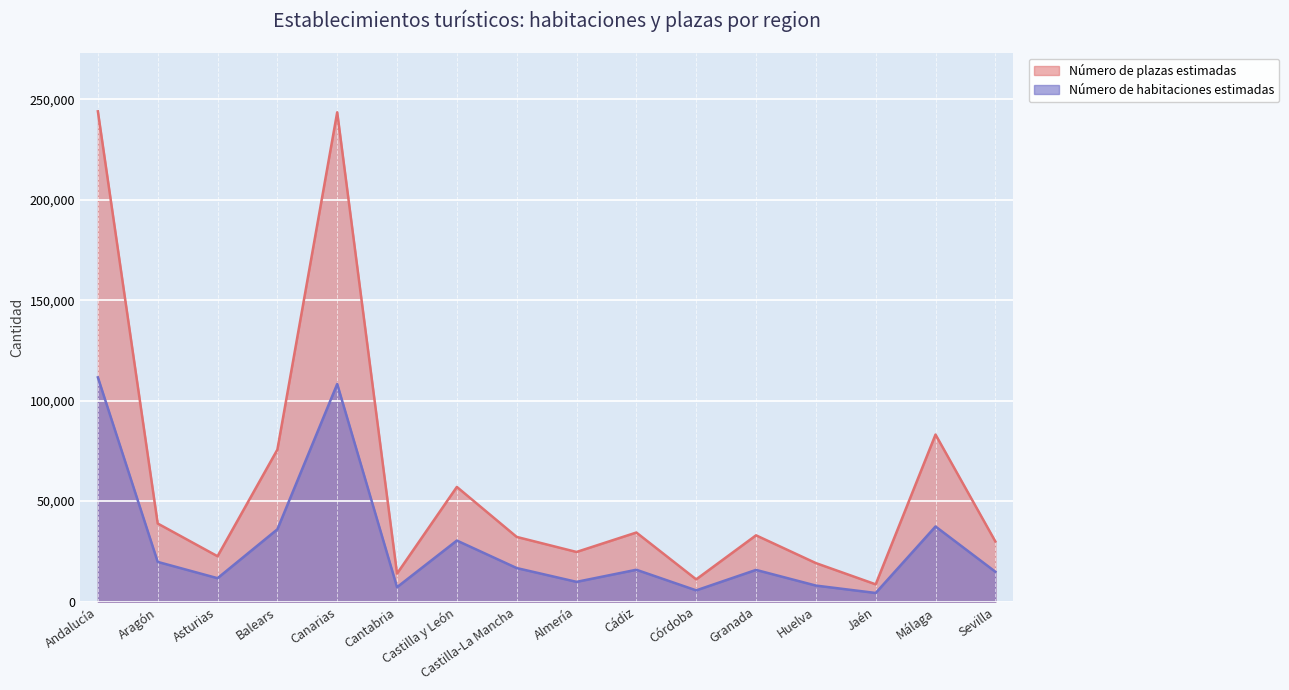

Reading left to right, extract all data points from this chart.

Número de habitaciones estimadas: Andalucía=111582	Aragón=19765	Asturias=11656	Balears=35975	Canarias=108268	Cantabria=7187	Castilla y León=30382	Castilla-La Mancha=16696	Almería=9834	Cádiz=15848	Córdoba=5596	Granada=15778	Huelva=7982	Jaén=4299	Málaga=37388	Sevilla=14858
Número de plazas estimadas: Andalucía=243957	Aragón=38861	Asturias=22578	Balears=75615	Canarias=243484	Cantabria=13942	Castilla y León=57065	Castilla-La Mancha=32191	Almería=24704	Cádiz=34379	Córdoba=11069	Granada=32986	Huelva=19170	Jaén=8595	Málaga=83124	Sevilla=29929